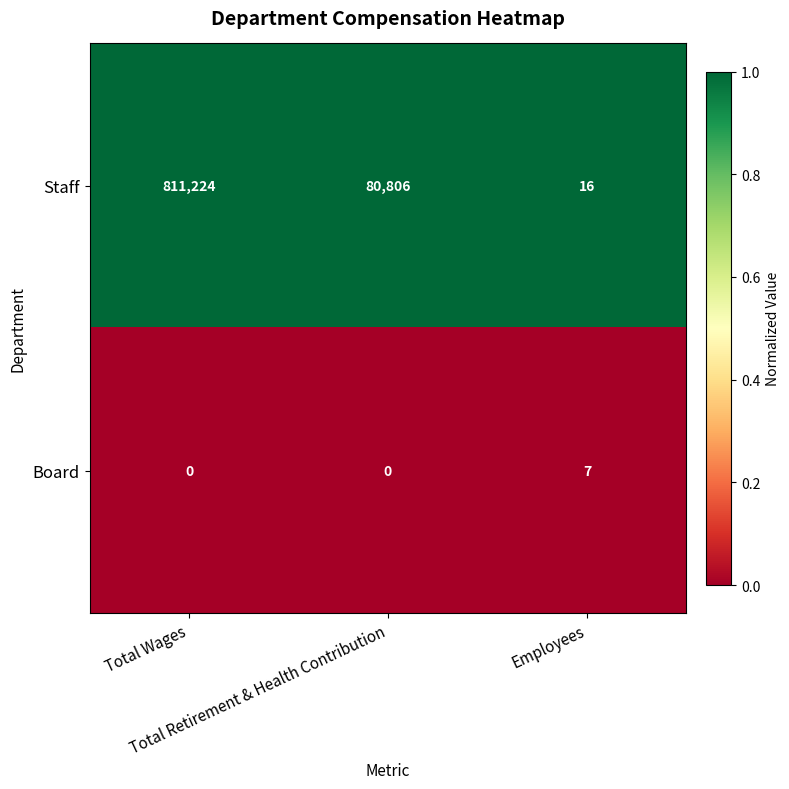

Rank the series by their average value, from lowest to highest.

Board, Staff